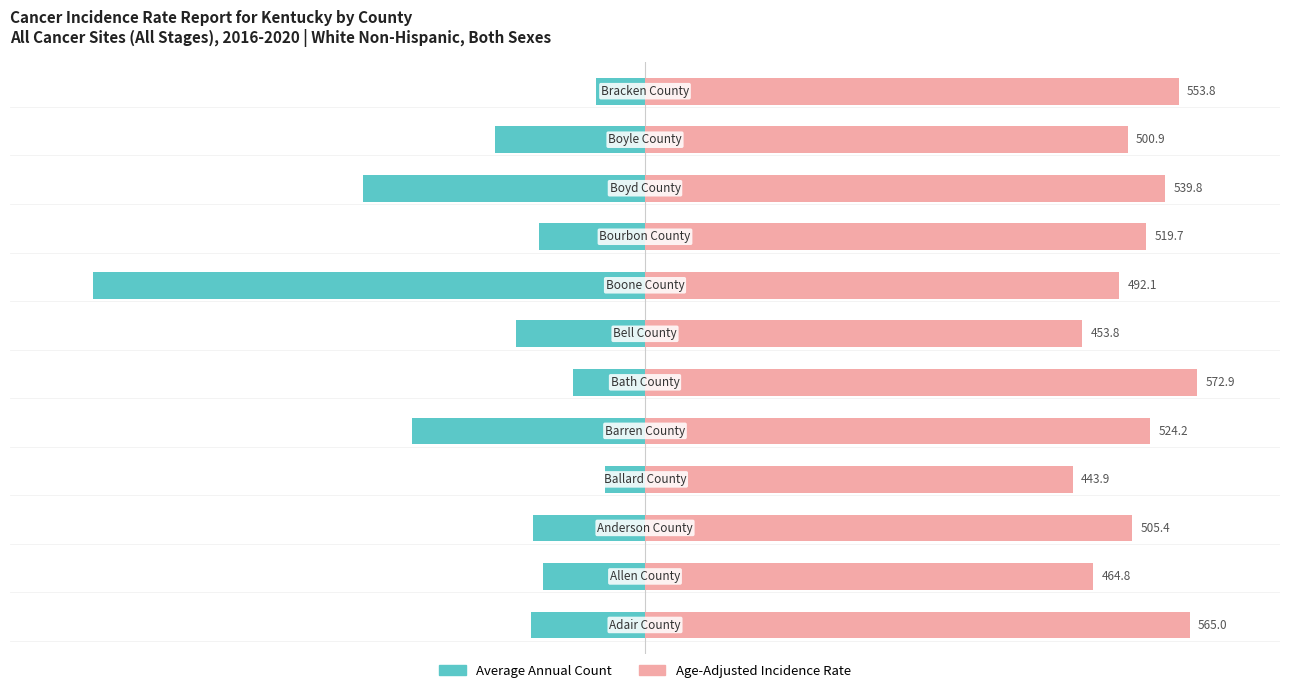

Which series has the largest total across all categories?

Age-Adjusted Incidence Rate